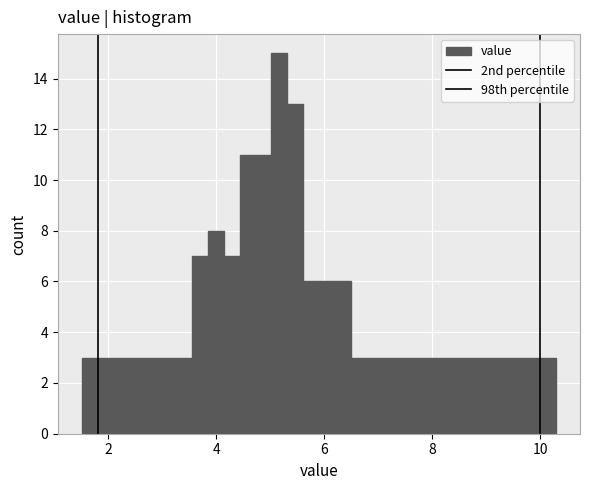

Around what value on the x-axis is the tallest bar? Give the approximate position of its centre, as read against the axis.

5.2